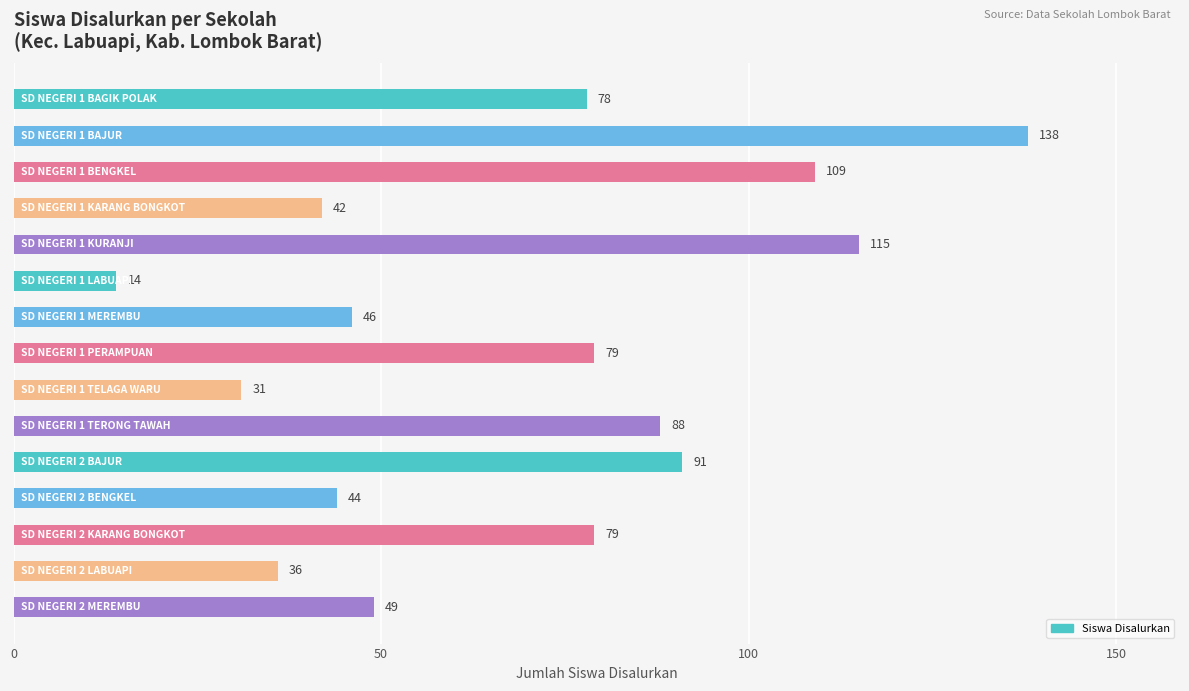

How many distinct data groups are displayed?

1